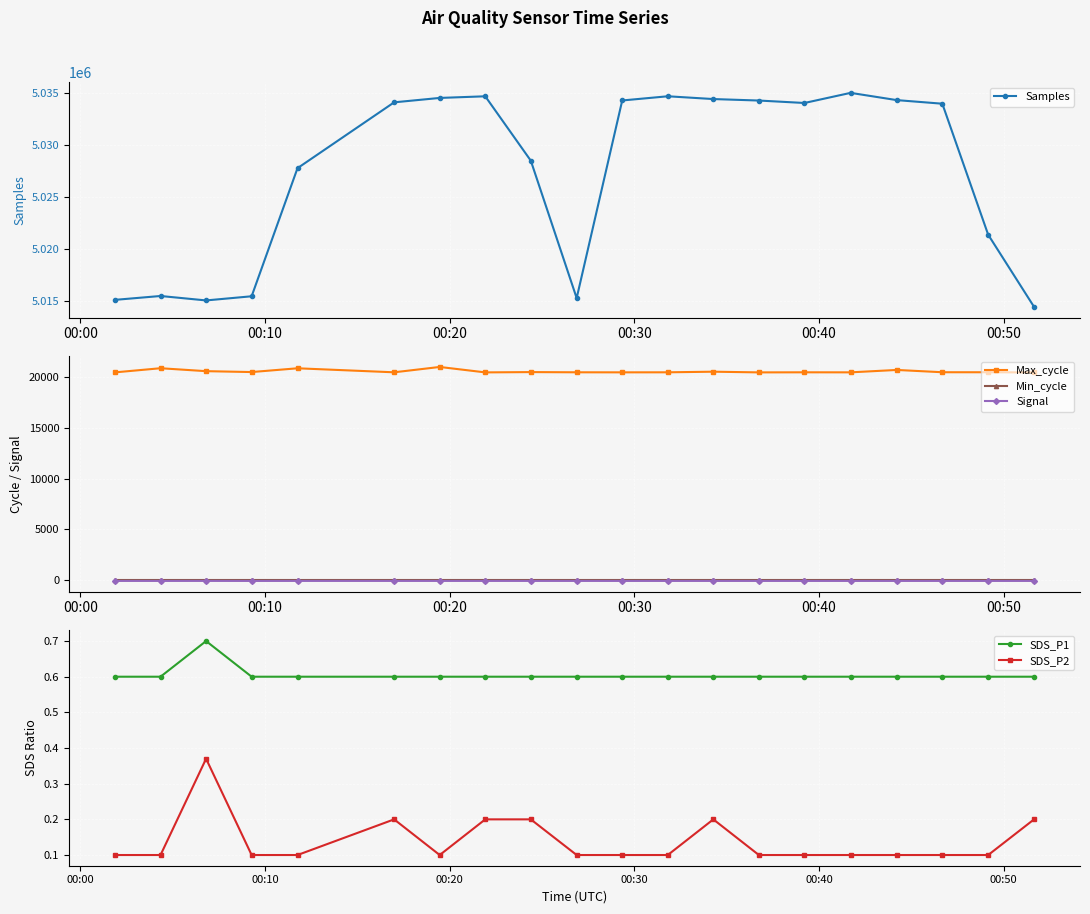

How many lines are shown in the chart?

6